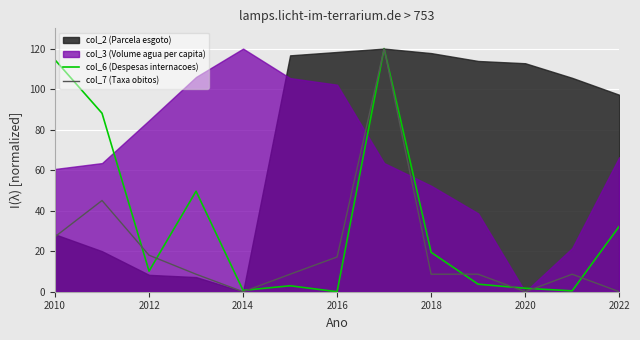

The value of col_6 (Despesas internacoes) at 2018 is 0.3. True or false?

False